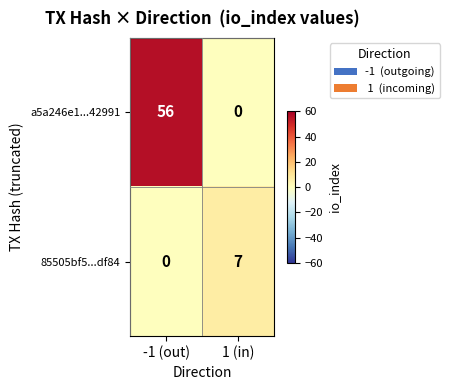

What is the spread (max minus min) of values at -1 (out)?

56